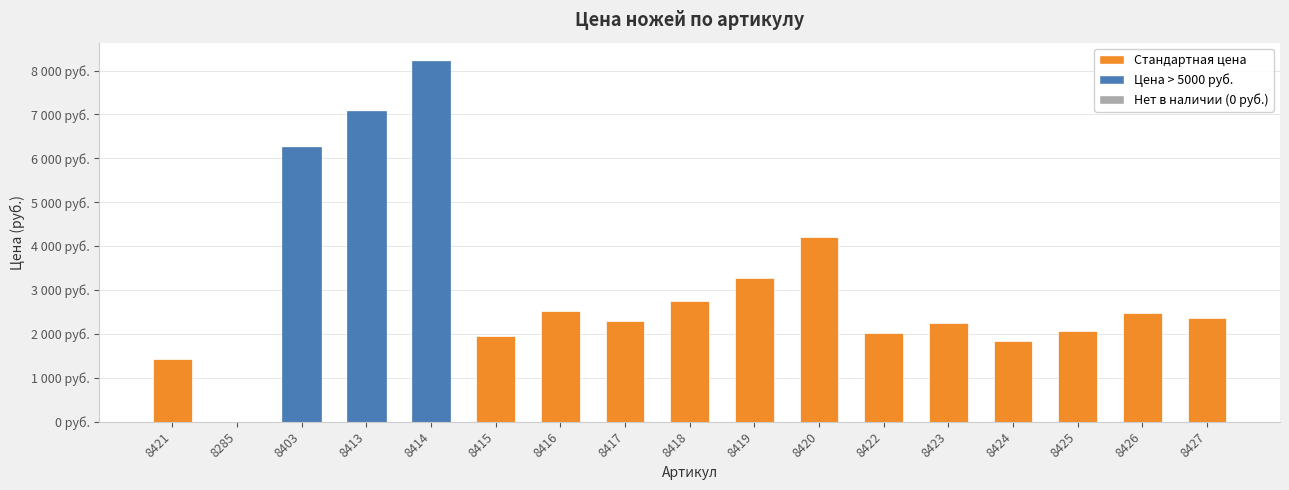

Between 8427 and 8425, which is larger?

8427